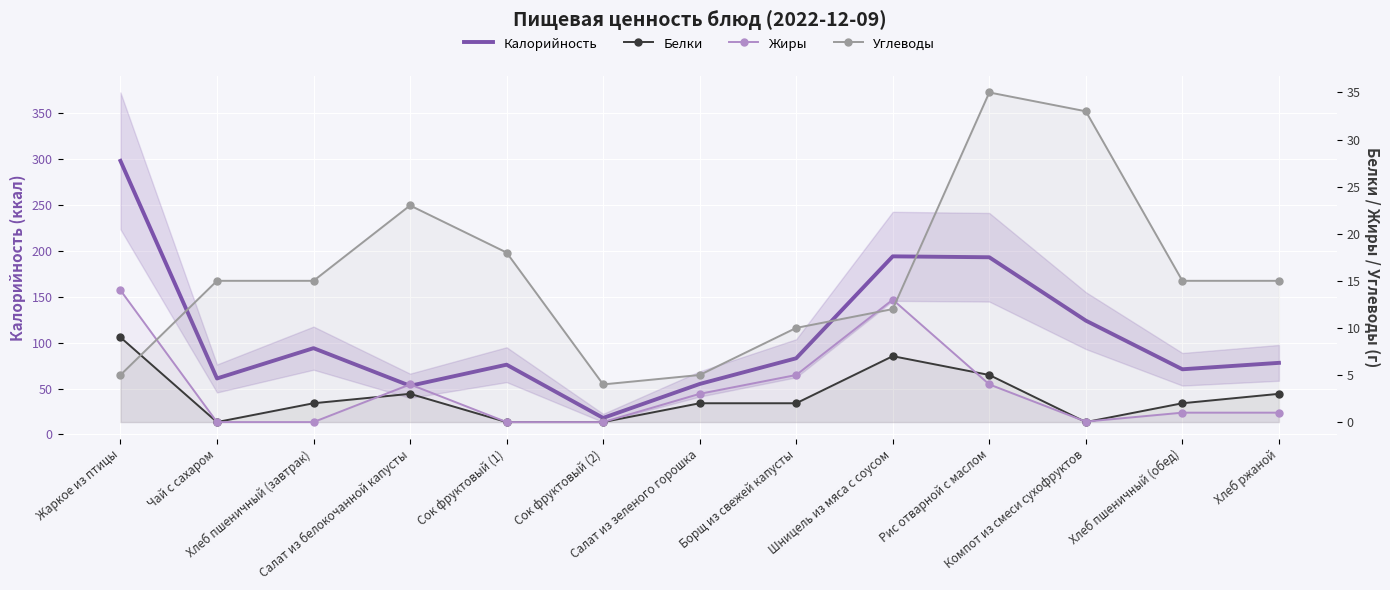

Which category has the highest value in the Калорийность series?

Жаркое из птицы